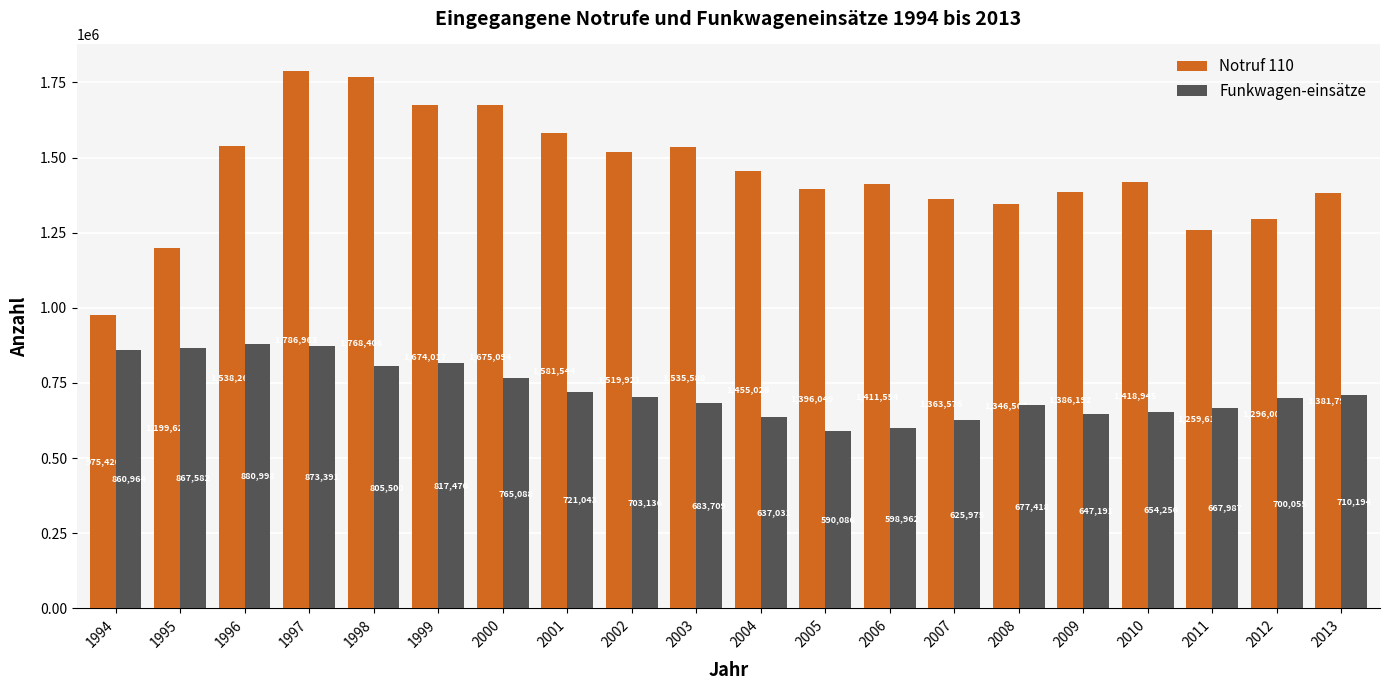

What are all the series names shown in the legend?

Notruf 110, Funkwagen-einsätze